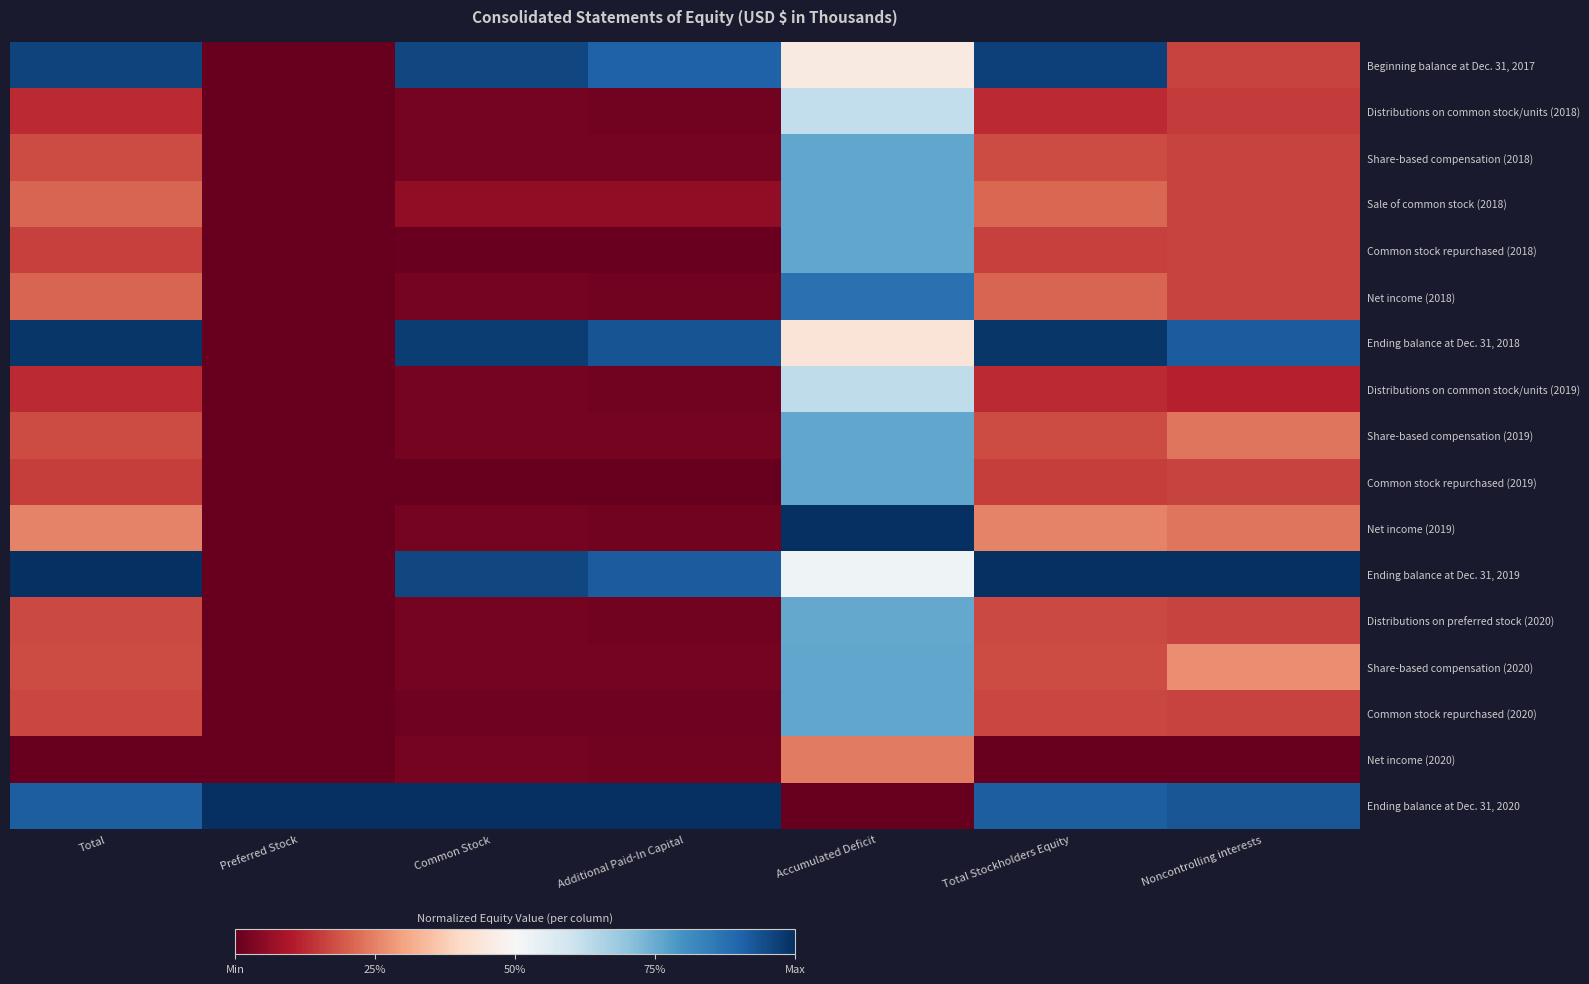

At how many categories does at least one series exceed 0?

7